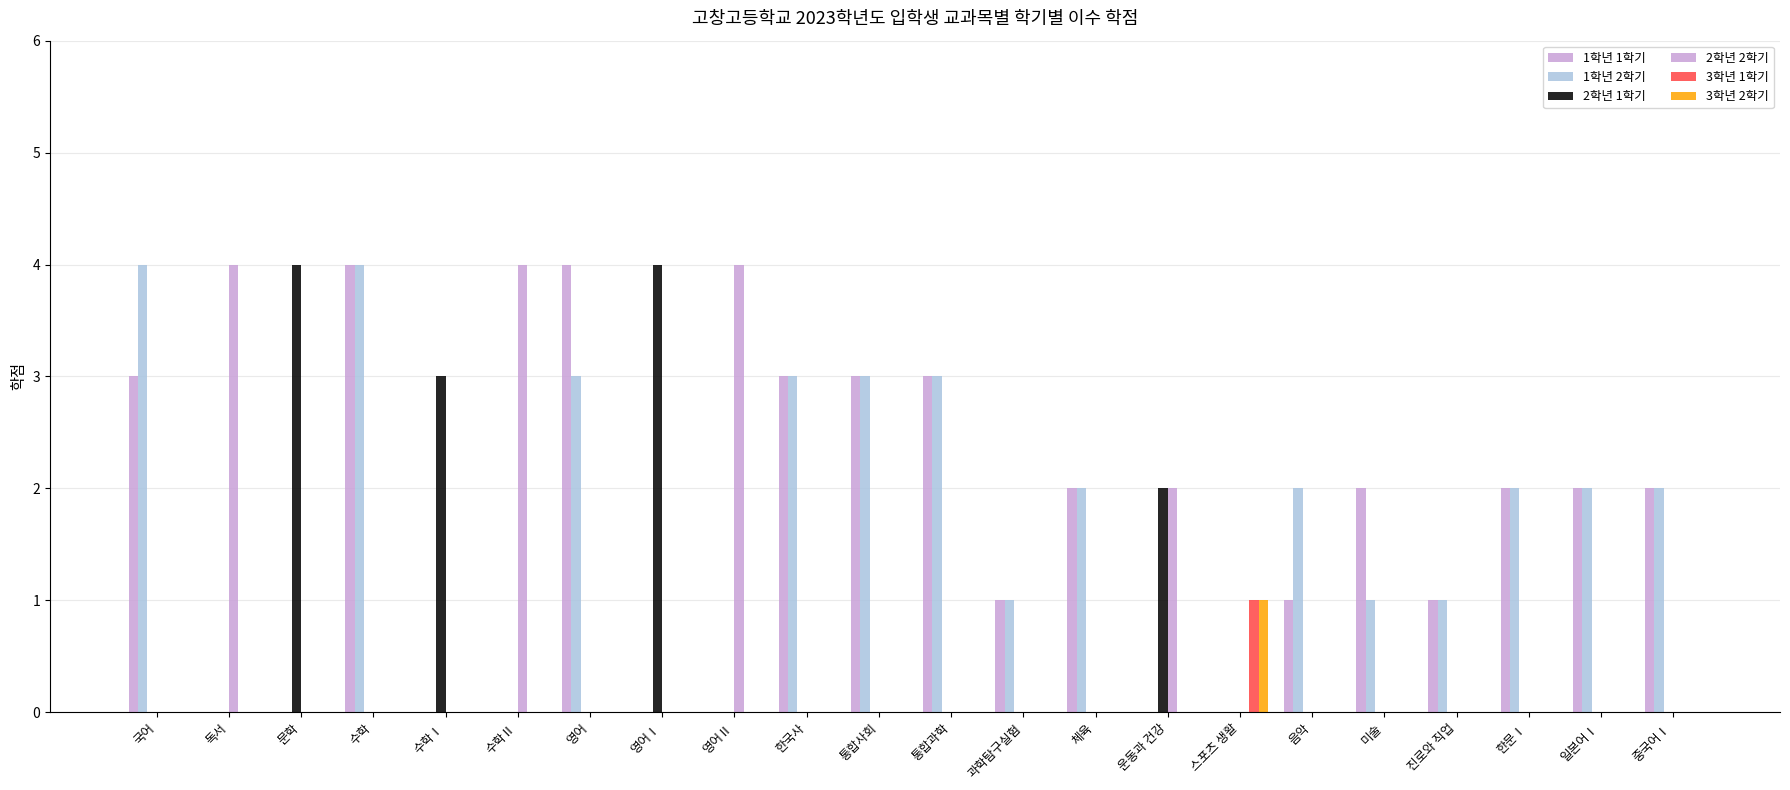

Is it true that 1학년 2학기 equals 1 at 미술?

False